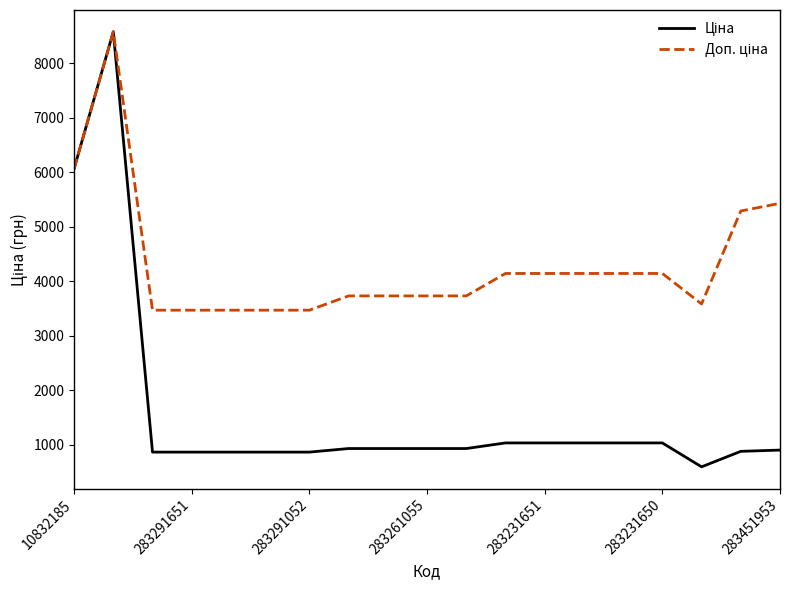

What is the minimum value shown in the chart?

597.8